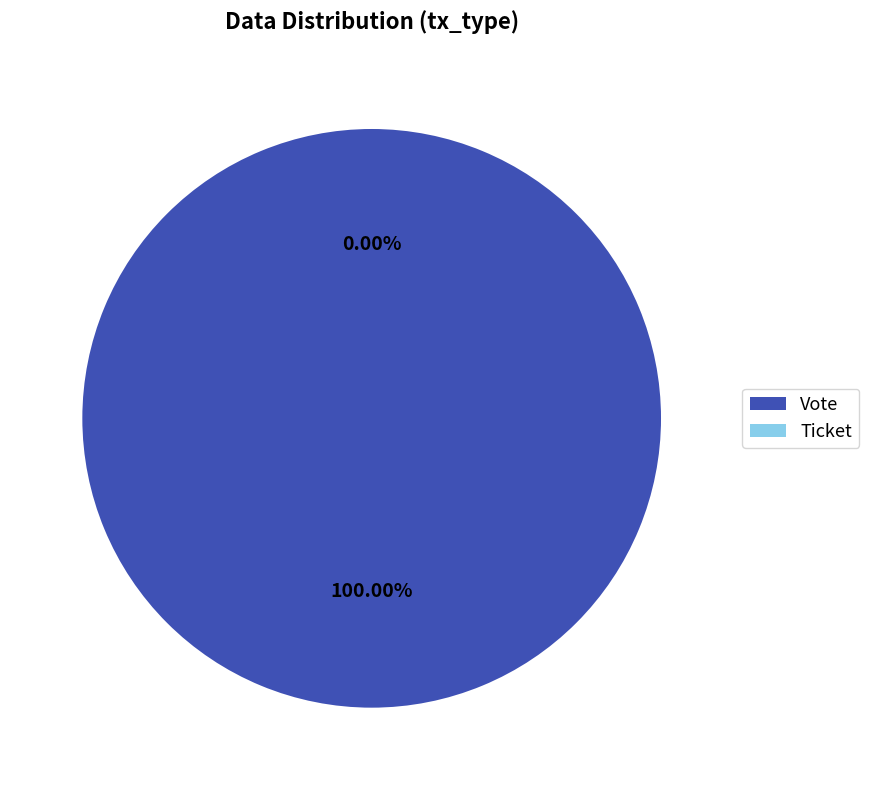

To the nearest percent, what is the difference between the Ticket and Vote slice percentages?

100%